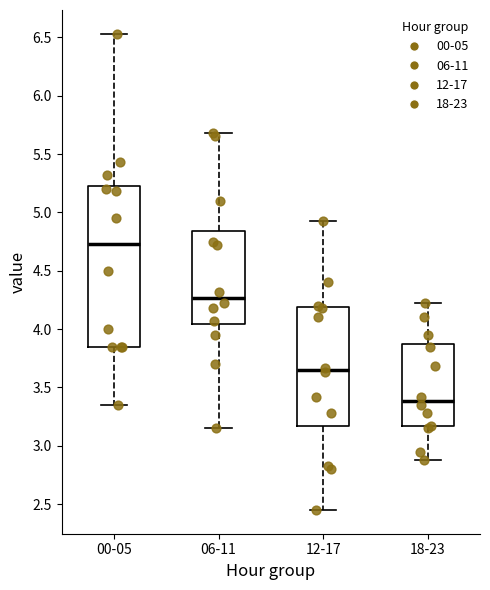

Reading left to right, transcribe this box plot: for each box, give where its median line is, the range the box spans, and where its two whiskers end, as read against the y-axis. The values are not printed on the chart, so give them approximately, as read against the axis.

00-05: median 4.75, box 3.85 to 5.25, whiskers 3.35 to 6.55
06-11: median 4.25, box 4.05 to 4.85, whiskers 3.15 to 5.70
12-17: median 3.65, box 3.15 to 4.20, whiskers 2.45 to 4.95
18-23: median 3.40, box 3.15 to 3.90, whiskers 2.90 to 4.20